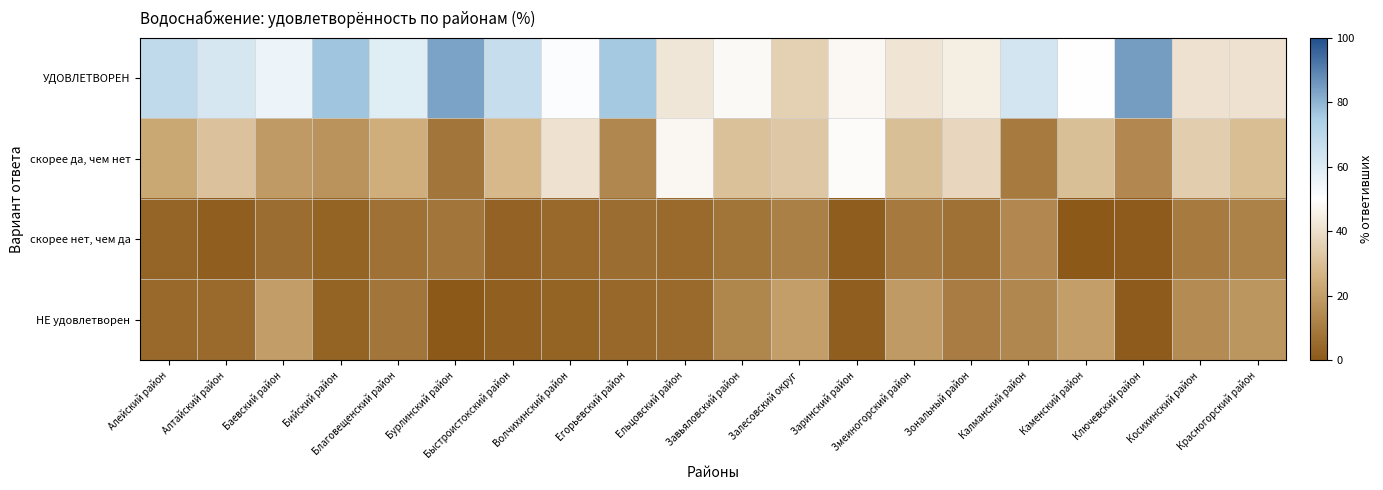

At how many categories does at least one series exceed 11?

20